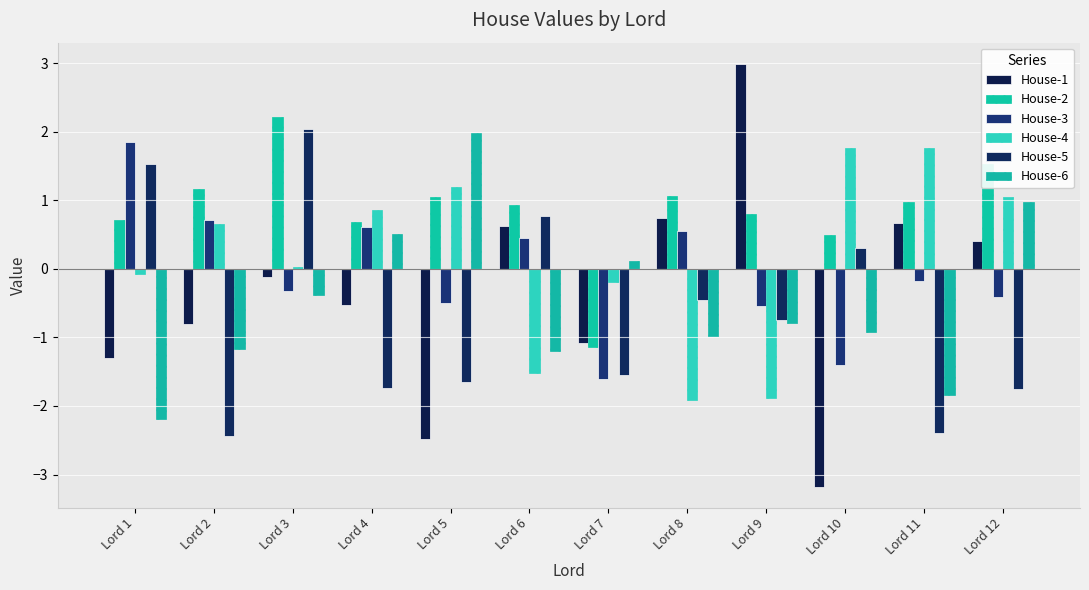

Read the House-3 value at Lord 1.

1.9